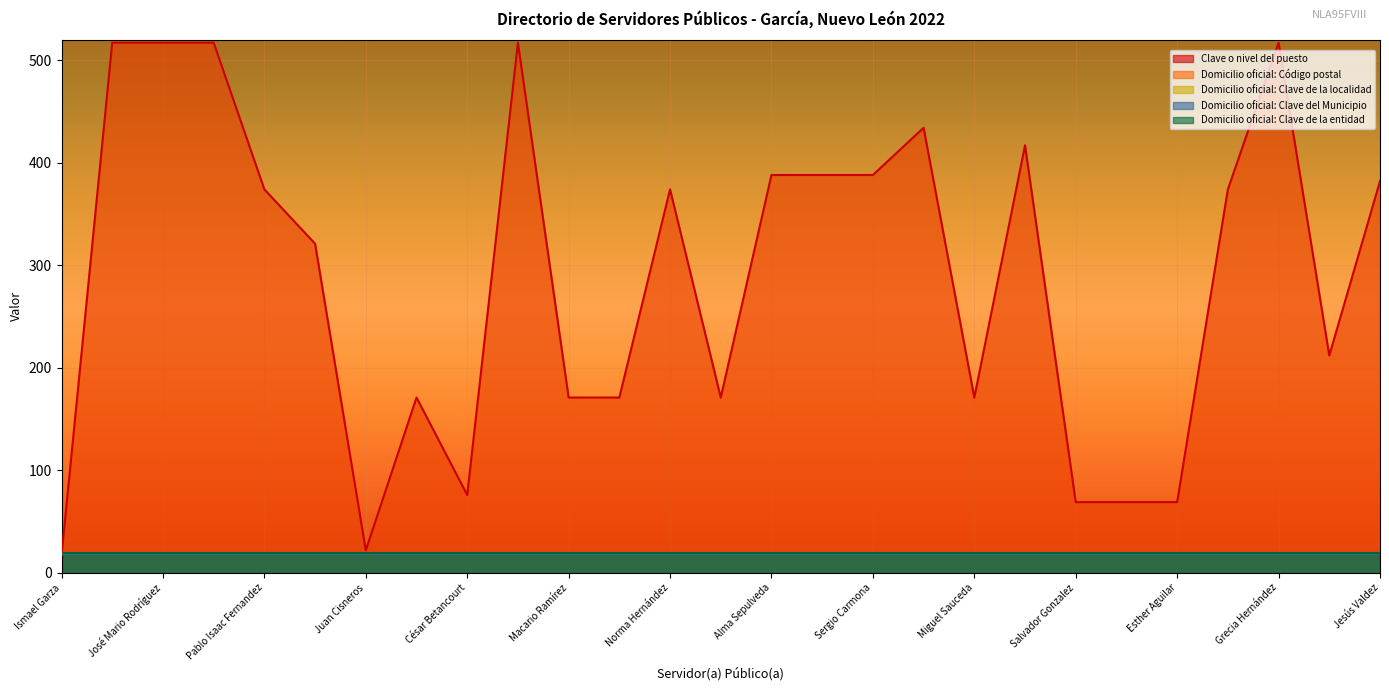

Is the value of Domicilio oficial: Clave del Municipio at Mario Torres greater than the value of Domicilio oficial: Clave de la localidad at Heidy Salas?

No